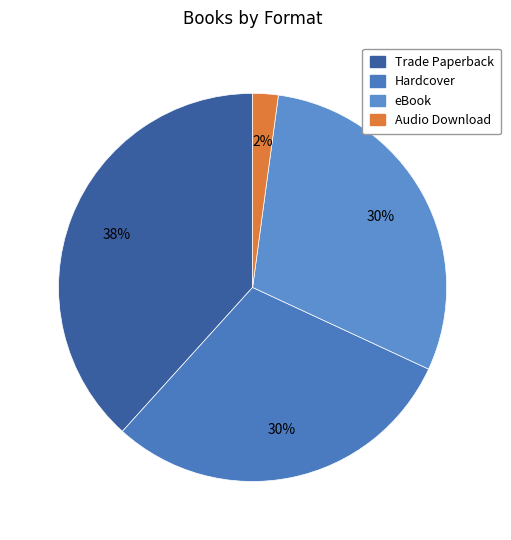

Does Hardcover account for over 50% of the chart?

No